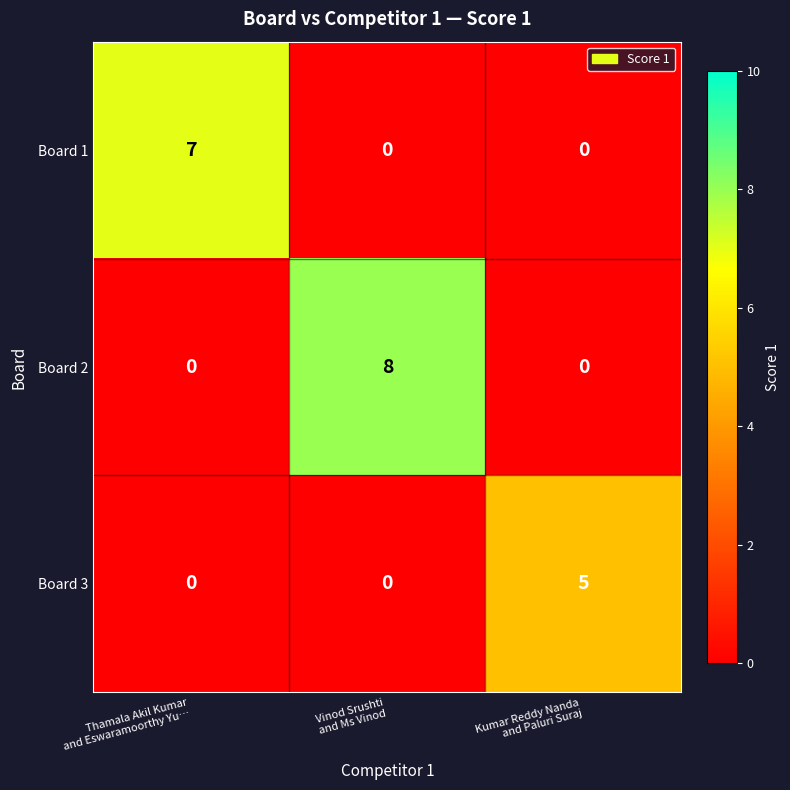

Which series has the largest range (max minus min)?

Board 2